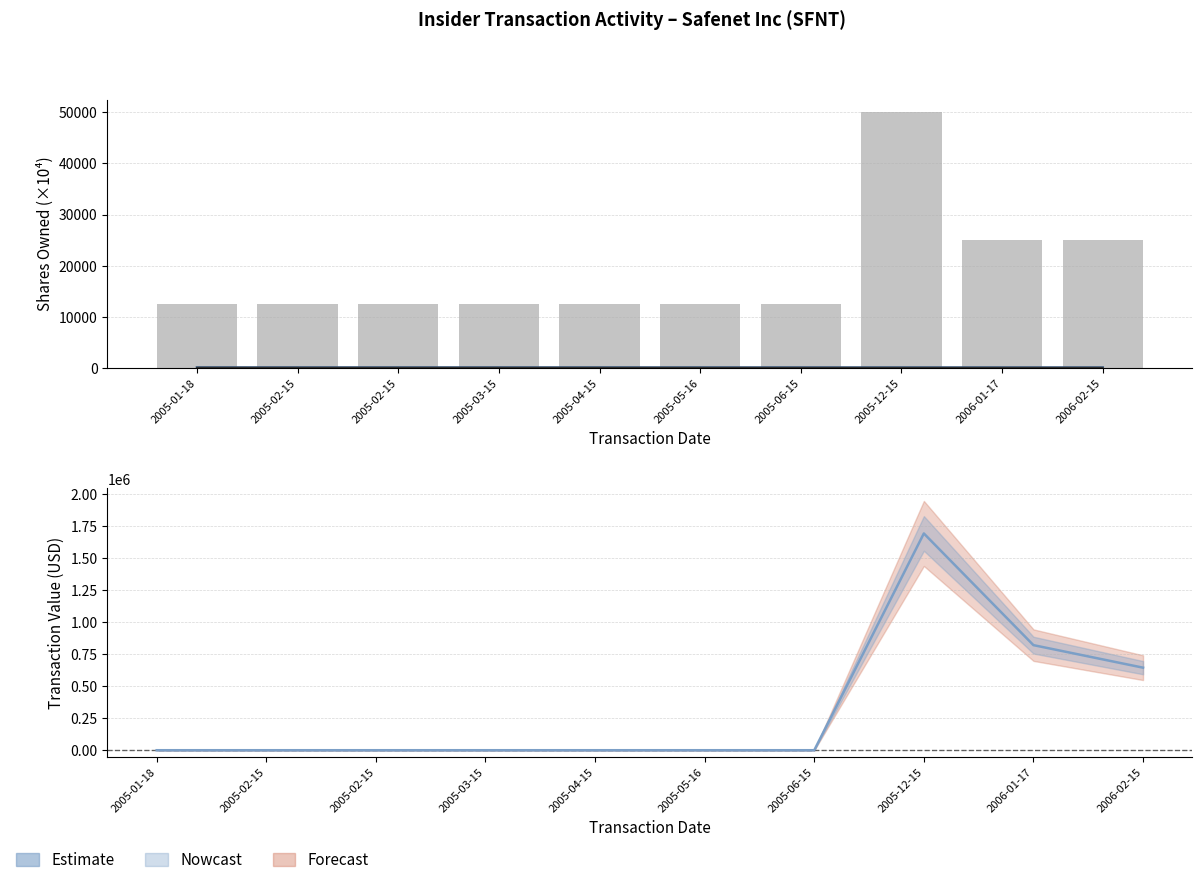

True or false: the data shows 37297 at 2006-01-17.

False